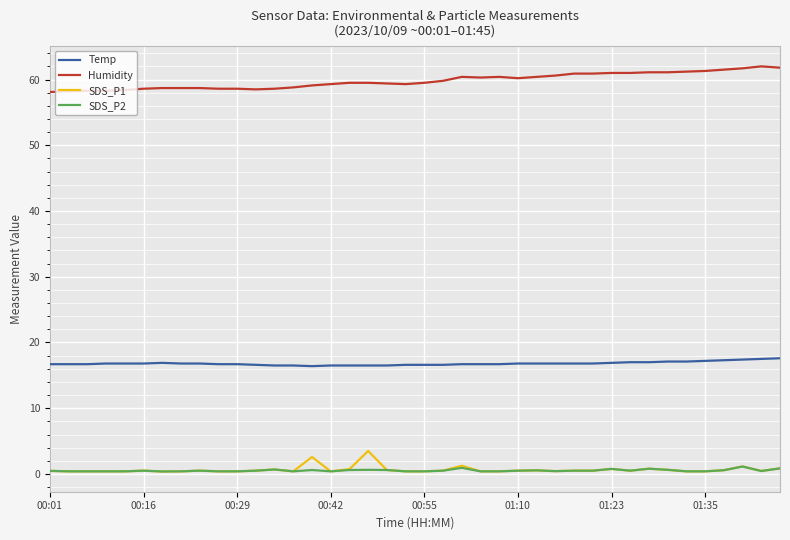

What is the greatest value displayed?

62.0